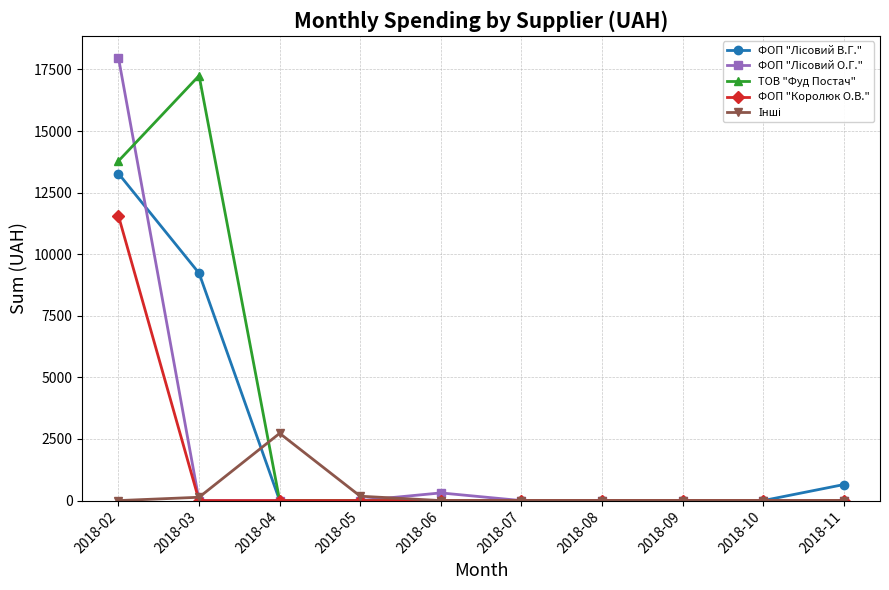

Which label corresponds to the largest value in the chart?

2018-02